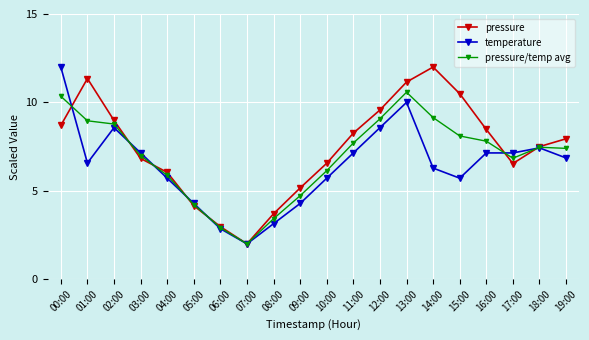

Which series has the largest total across all categories?

pressure